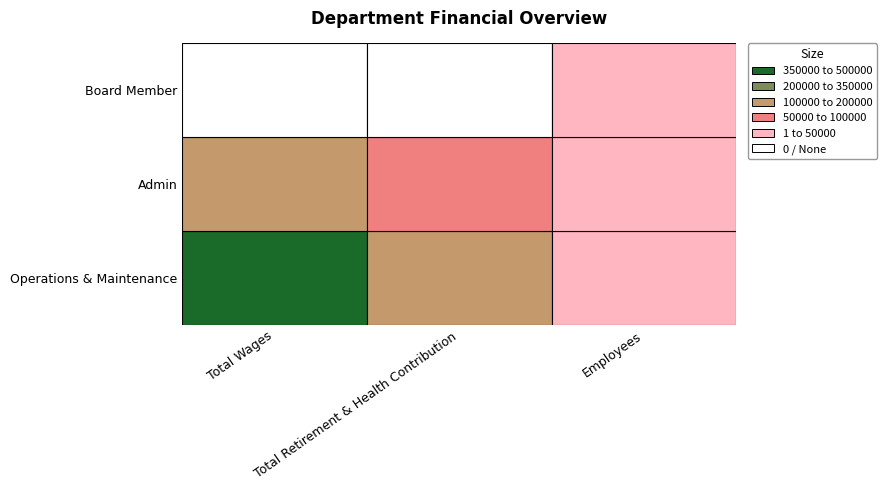

What is the sum of all Admin values?

235687